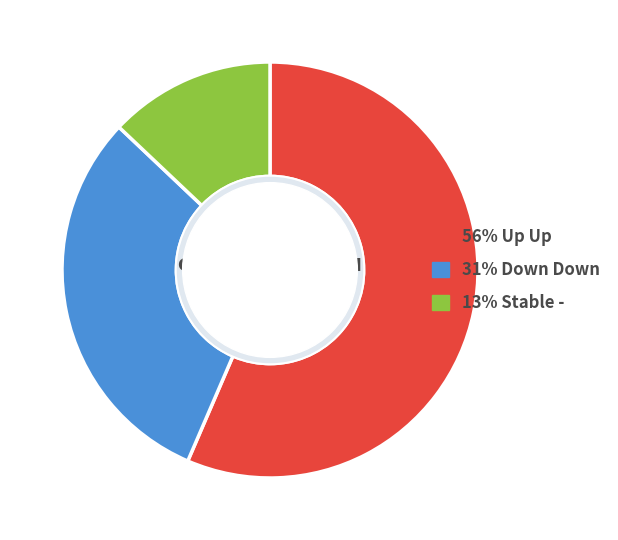

Does any single category account for the majority?

Yes